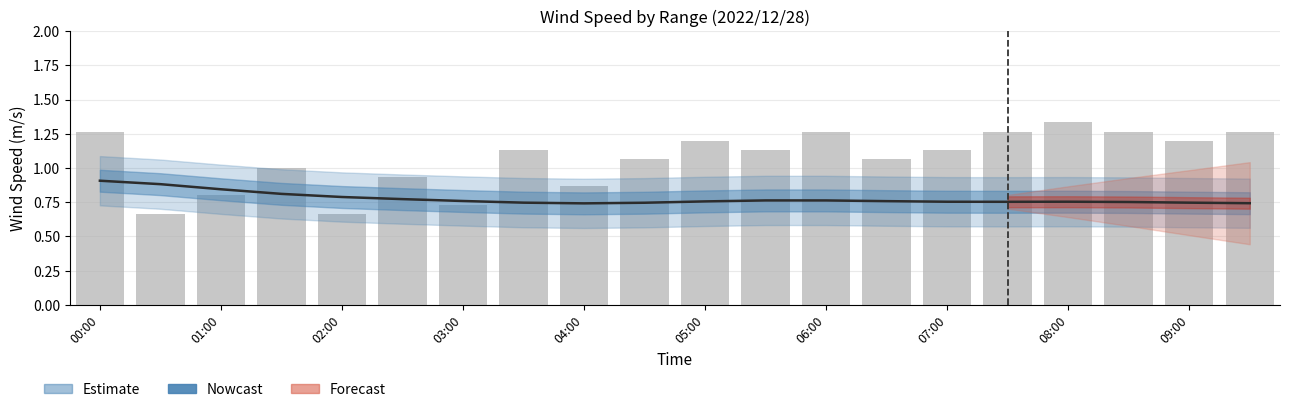

Which label corresponds to the largest value in the chart?

08:00